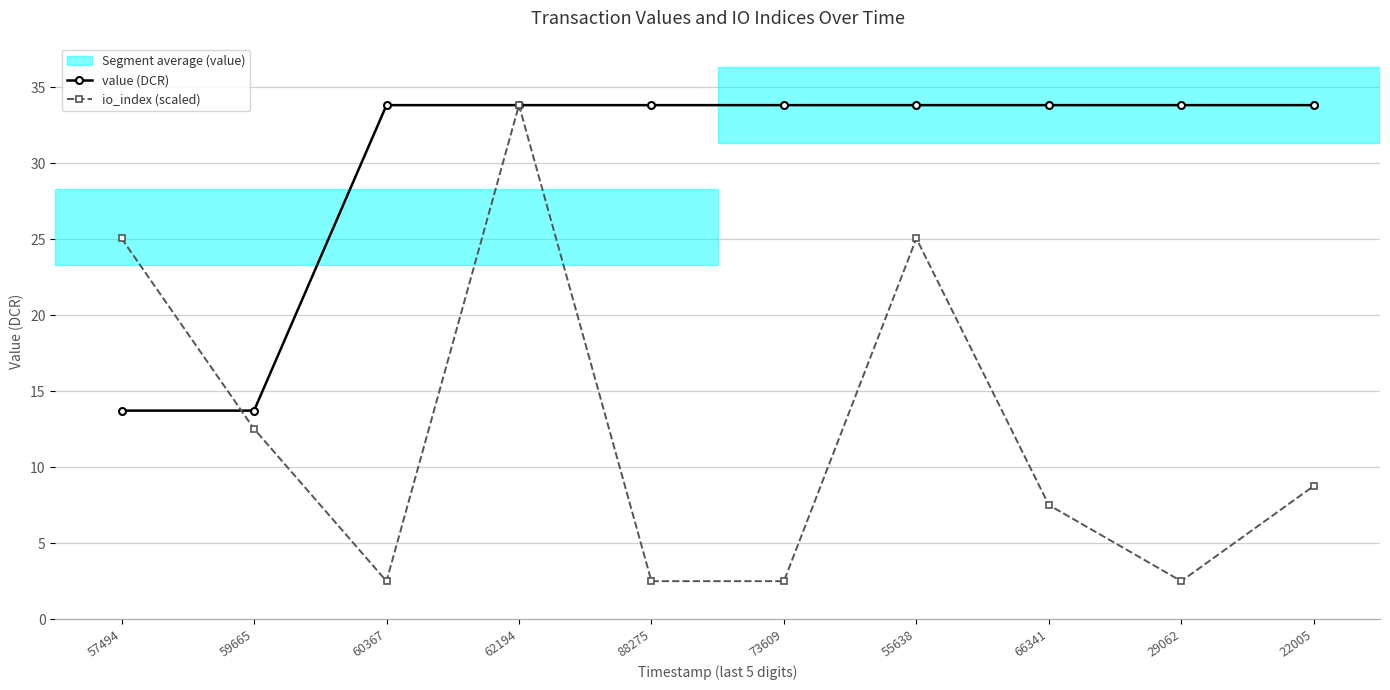

Is it true that io_index (scaled) equals 12.5 at 59665?

True